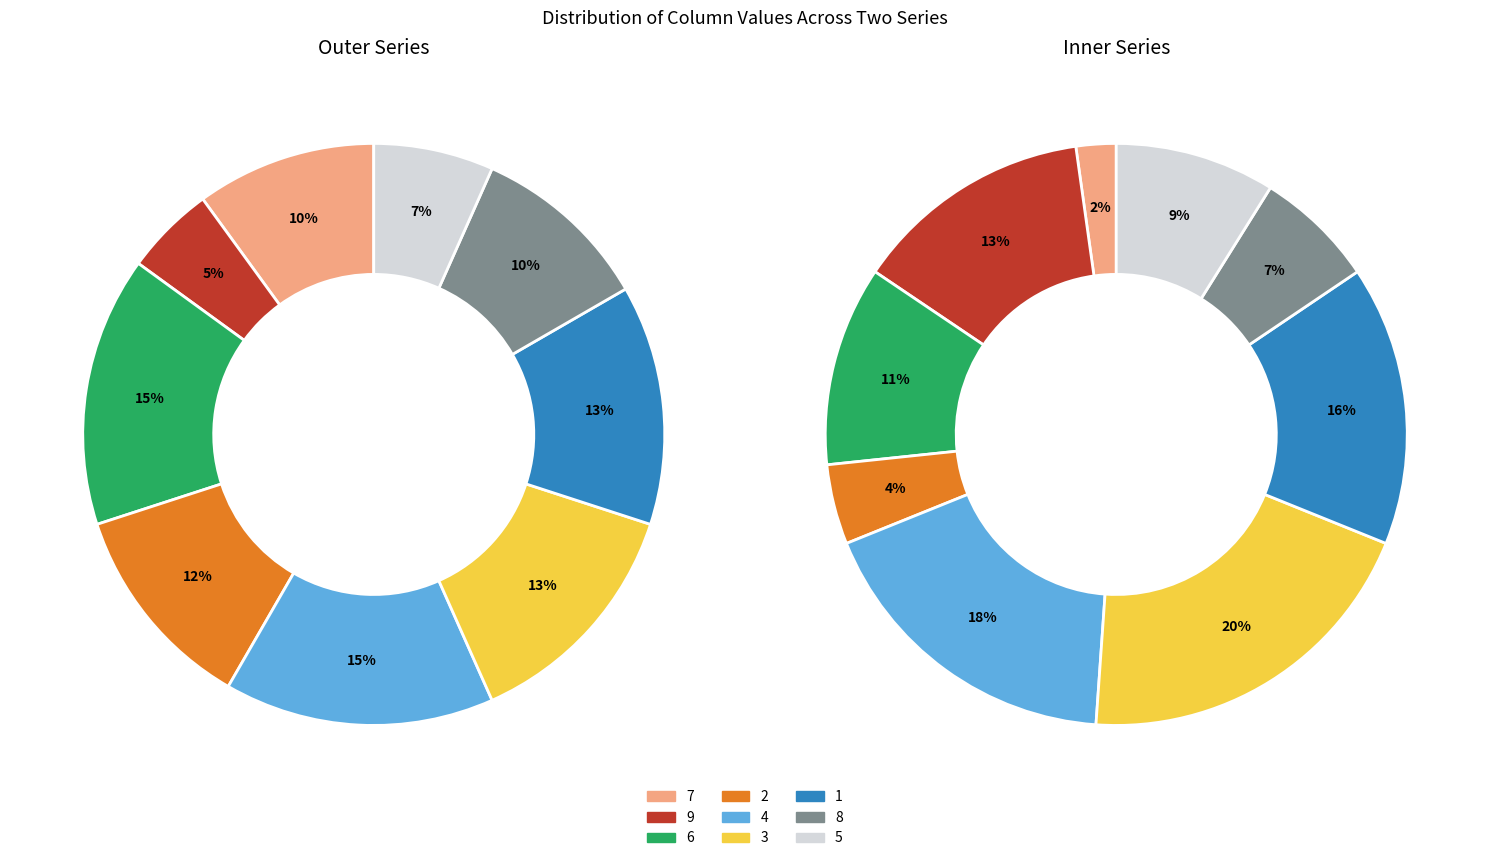

Which category has the smallest portion of the pie?

7